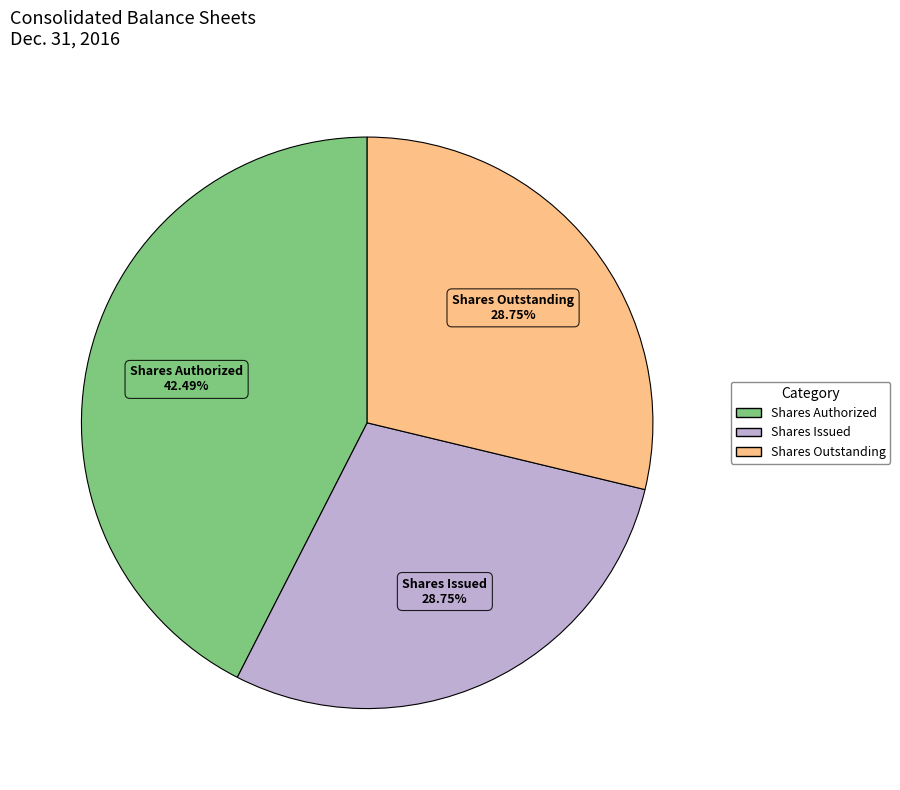

Which has a higher value, Shares Authorized or Shares Issued?

Shares Authorized